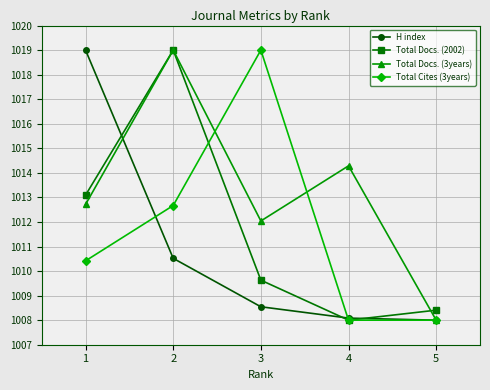

What is the maximum value for Total Cites (3years)?

1019.0